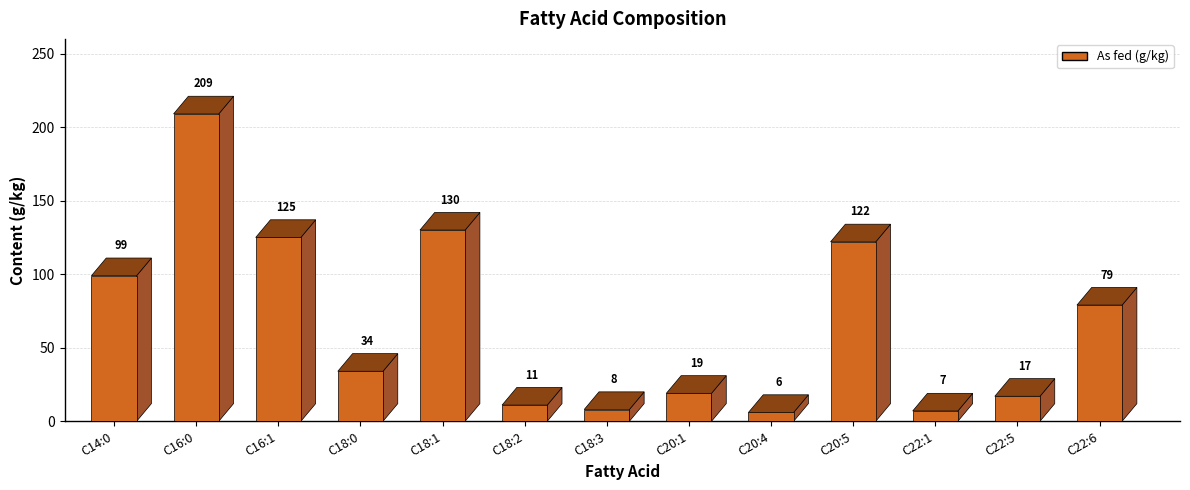

List the labels in order of value, largest first.

C16:0, C18:1, C16:1, C20:5, C14:0, C22:6, C18:0, C20:1, C22:5, C18:2, C18:3, C22:1, C20:4